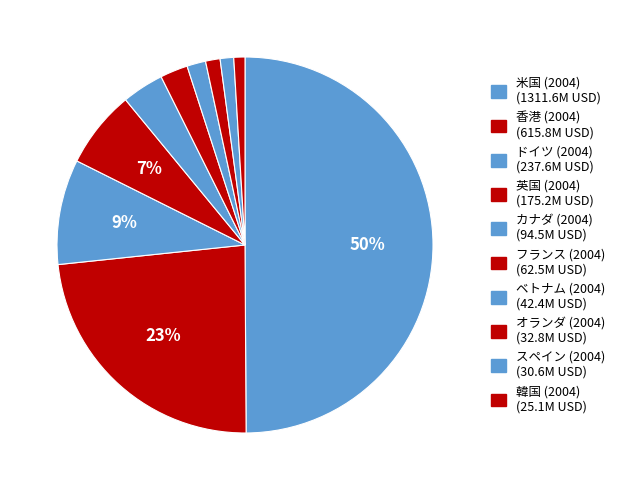

To the nearest percent, what percentage of the pie is 米国 (2004)?

50%